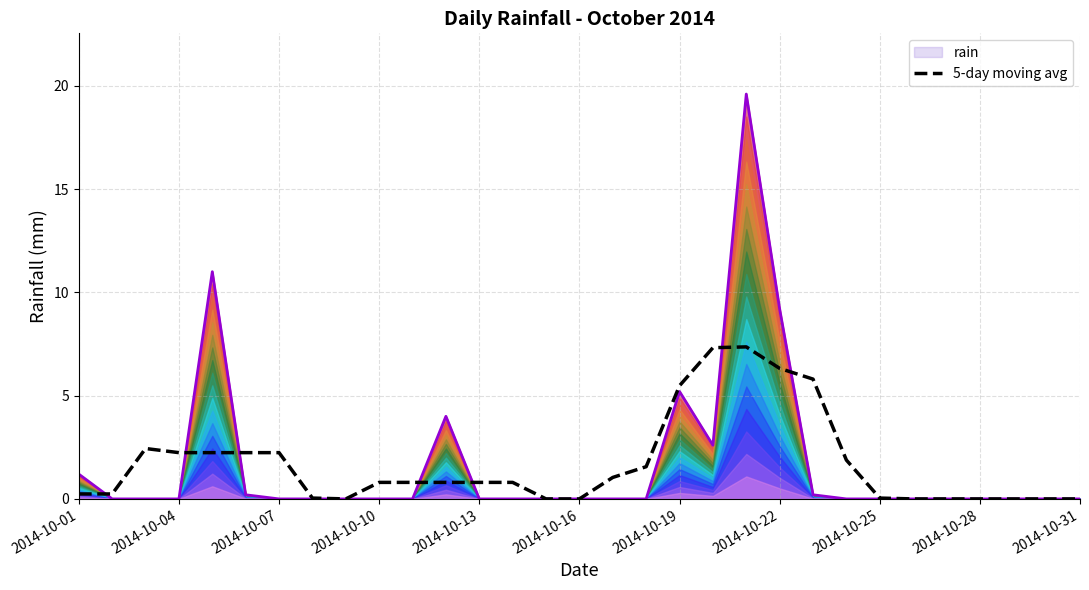

Does the chart have visible grid lines?

Yes